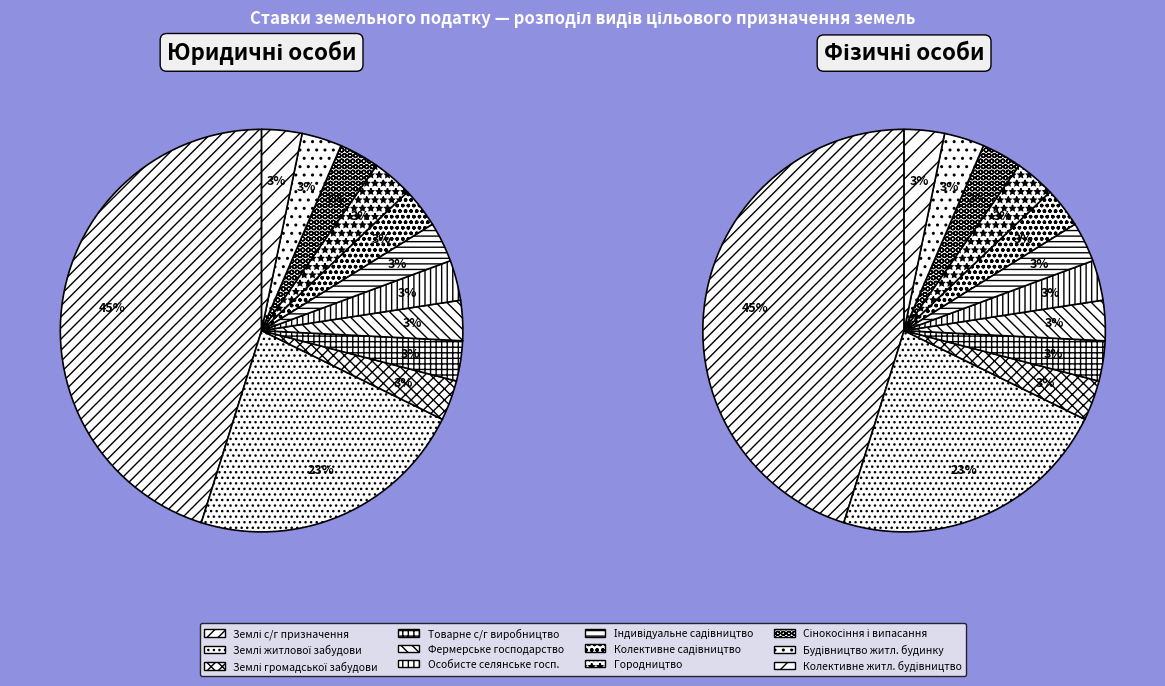

How many slices are in this pie chart?

12